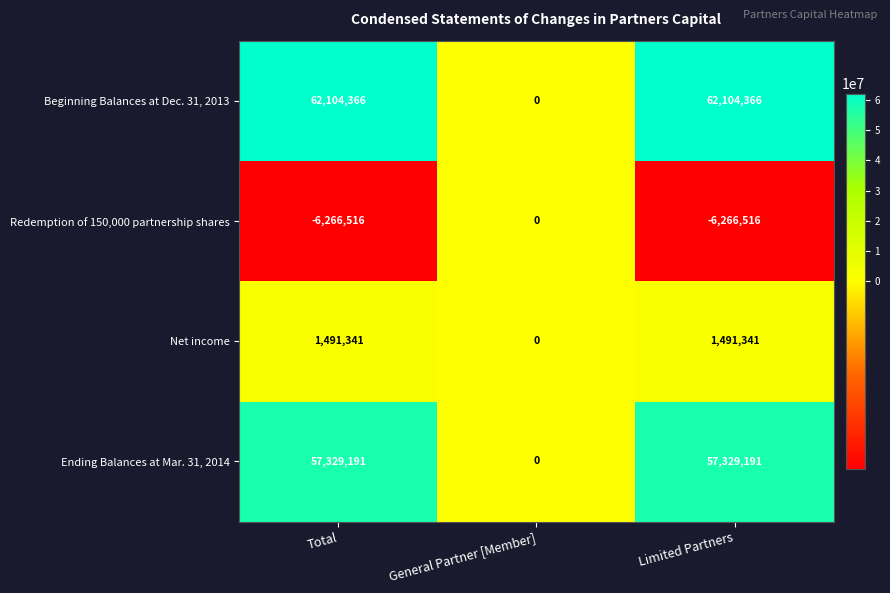

Rank the series by their maximum value, from highest to lowest.

Beginning Balances at Dec. 31, 2013, Ending Balances at Mar. 31, 2014, Net income, Redemption of 150,000 partnership shares